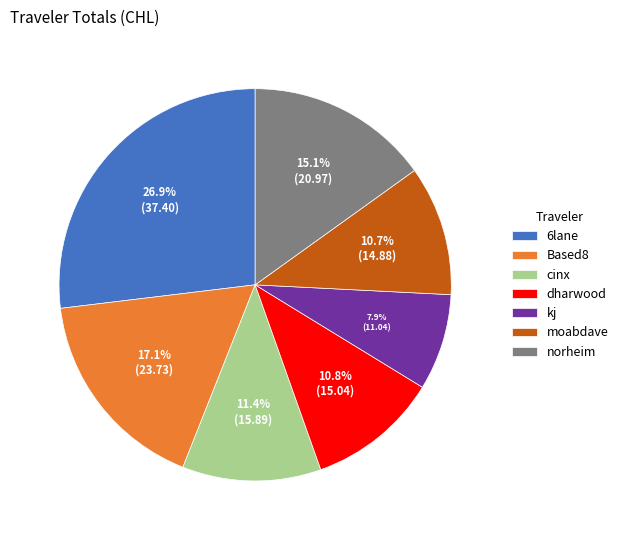

How many slices are in this pie chart?

7